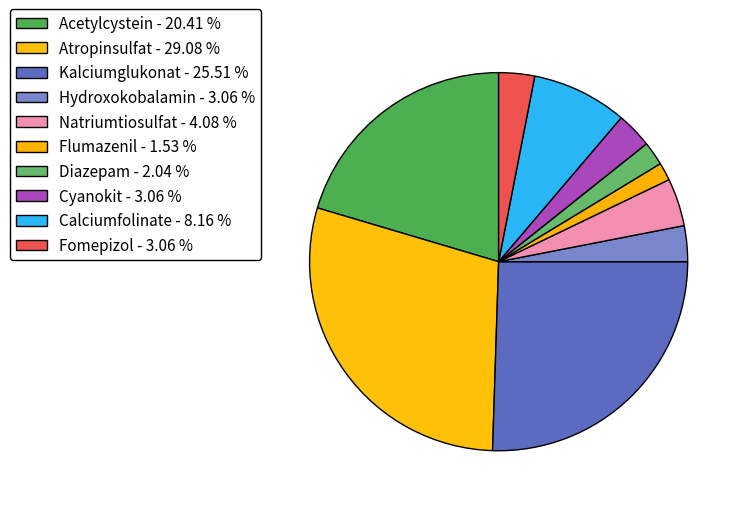

Which has a higher value, Hydroxokobalamin or Cyanokit?

Hydroxokobalamin